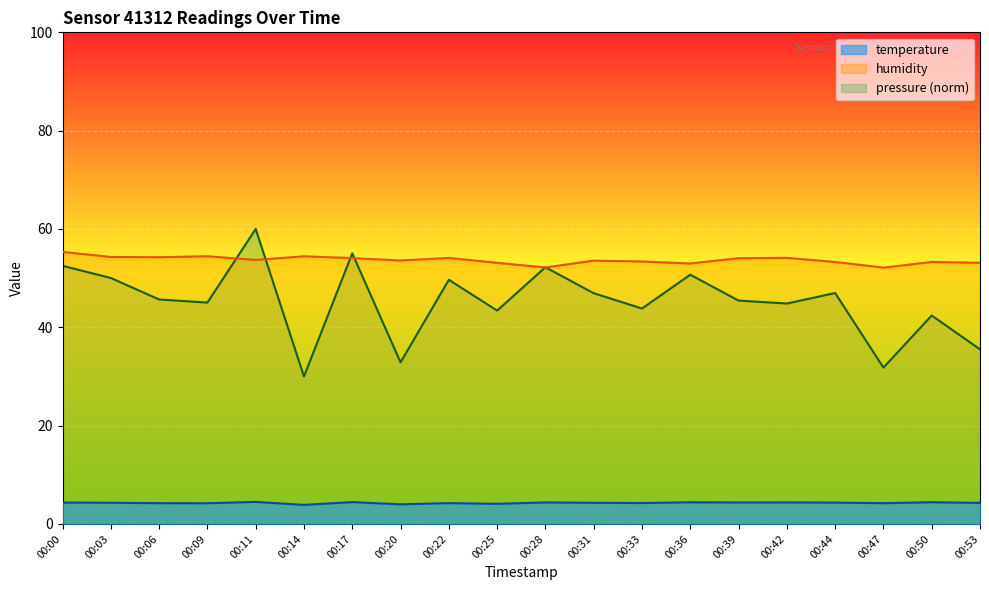

What is the difference between the second highest and second lowest values in the pressure_norm series?

23.2